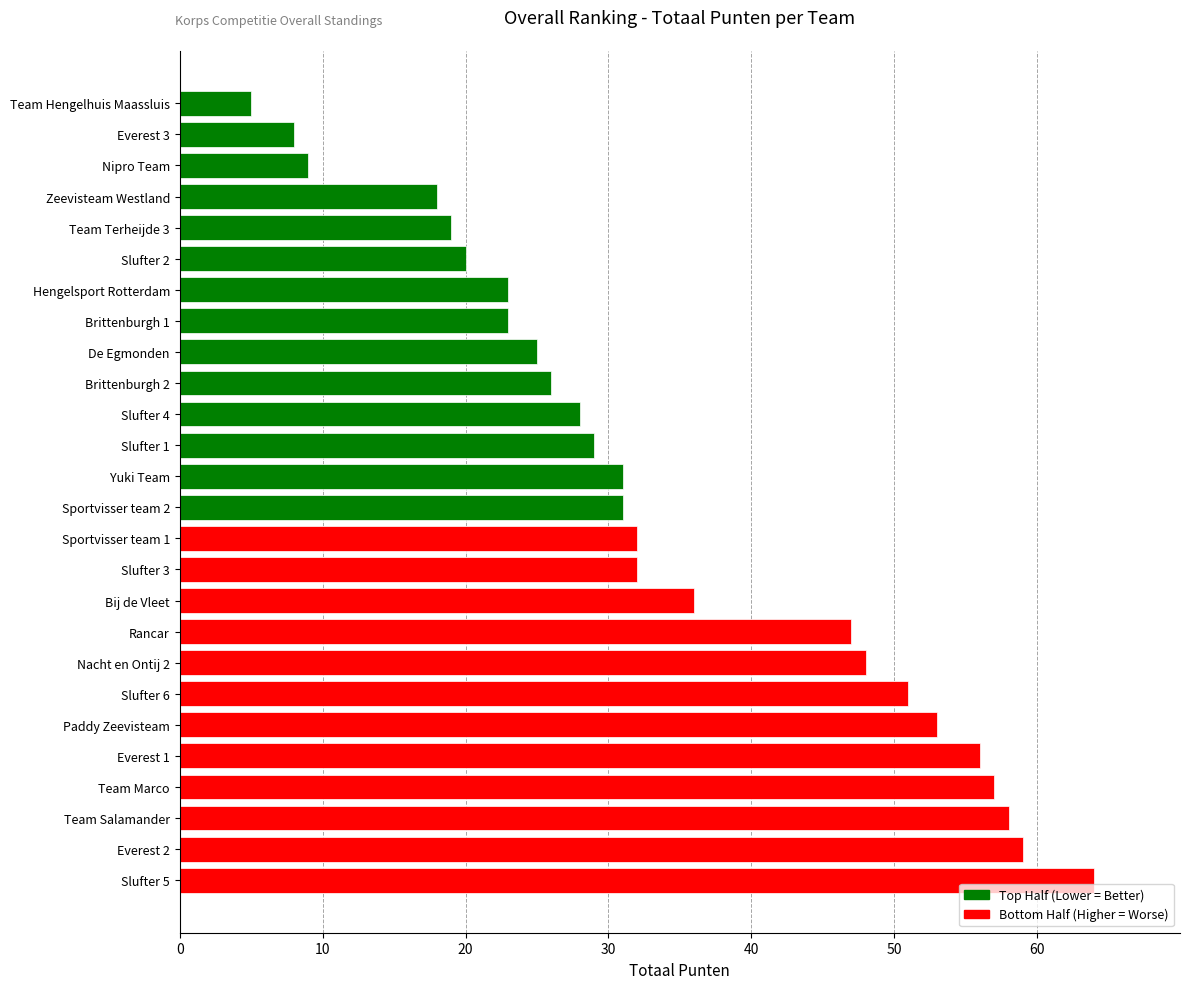

How many series are shown in this chart?

1